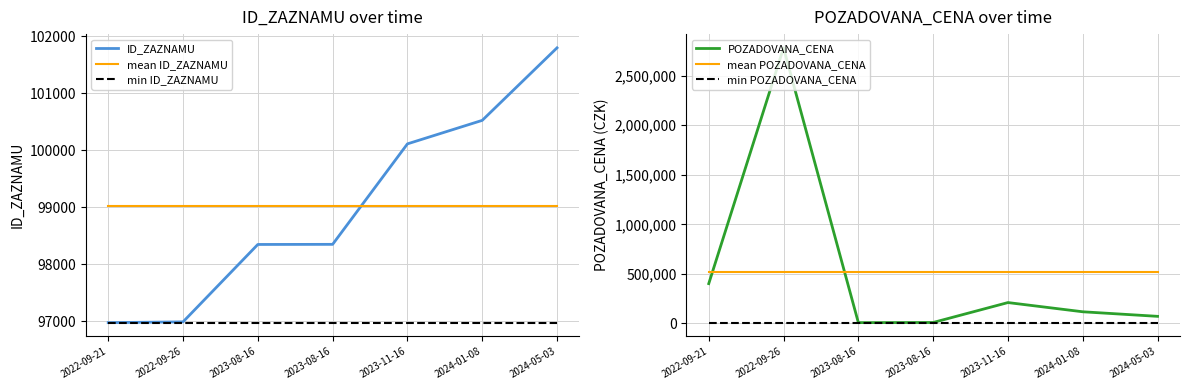

What are all the series names shown in the legend?

ID_ZAZNAMU, mean ID_ZAZNAMU, min ID_ZAZNAMU, POZADOVANA_CENA, mean POZADOVANA_CENA, min POZADOVANA_CENA